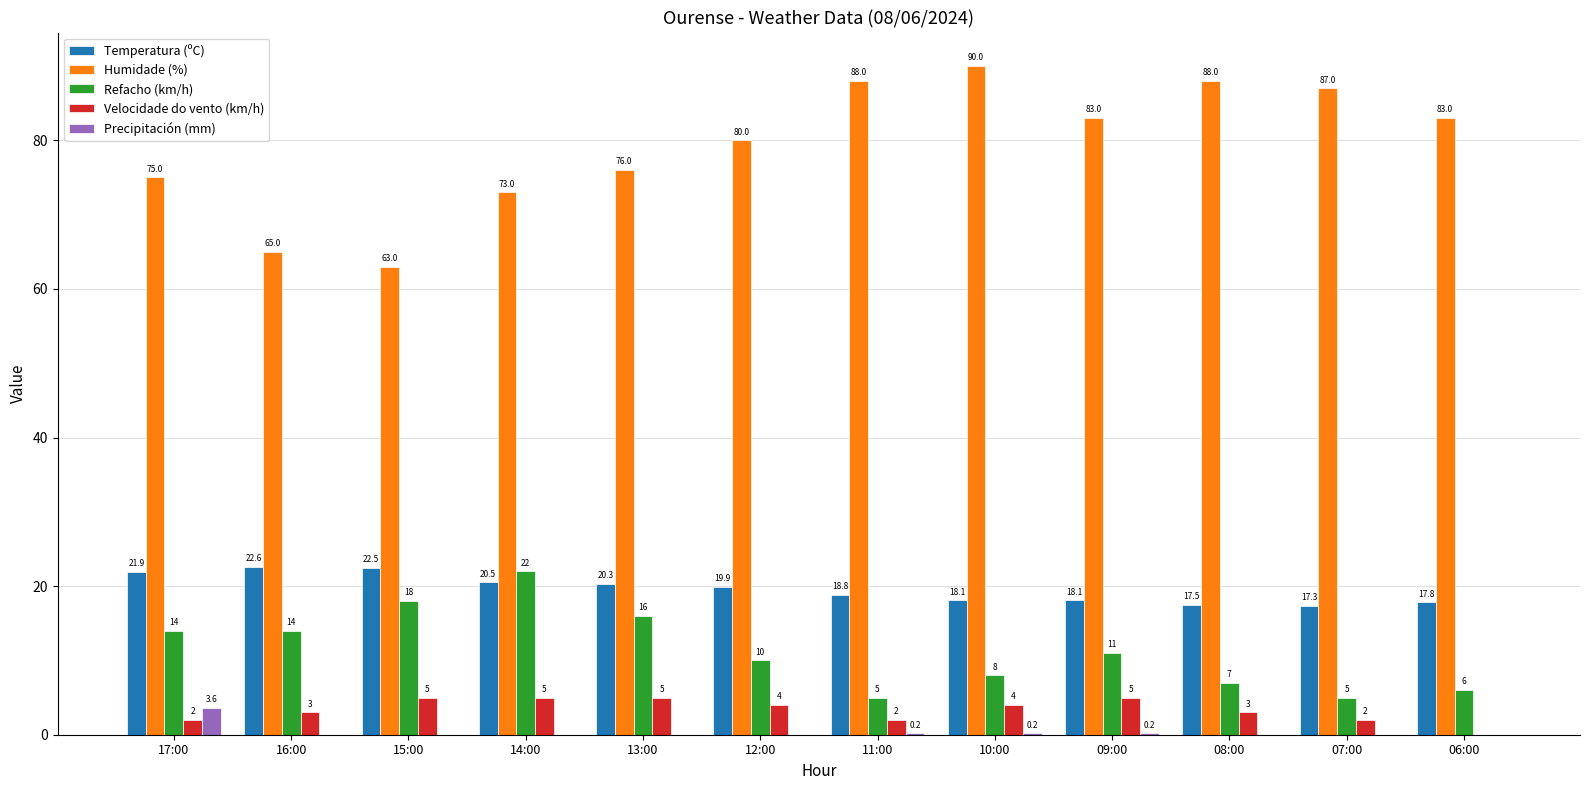

Which series has the largest total across all categories?

Humidade (%)